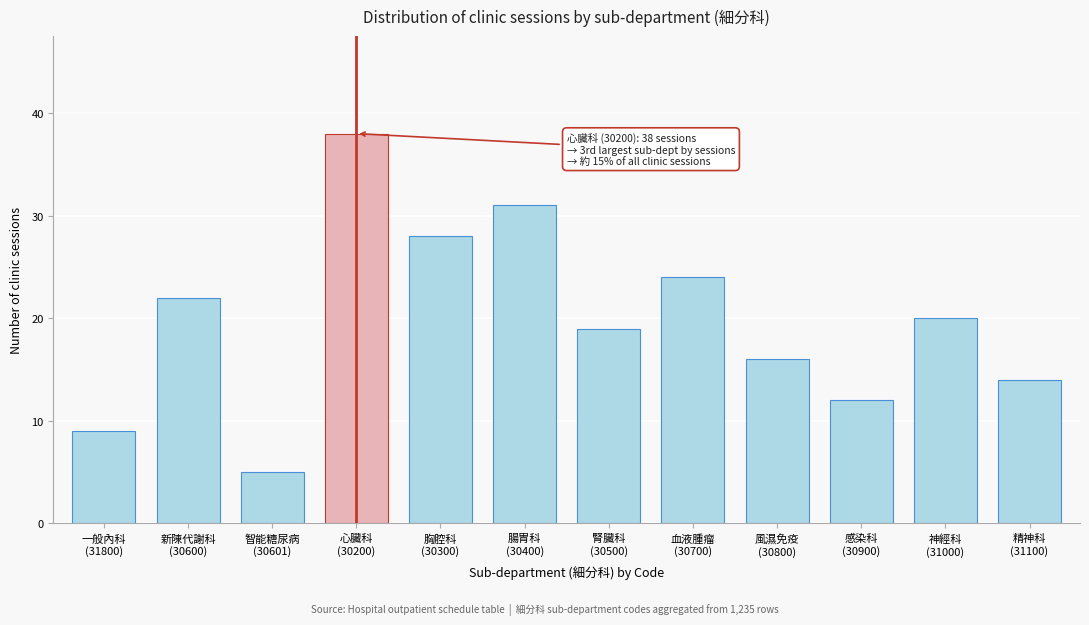

Reading left to right, extract all data points from this chart.

9	22	5	38	28	31	19	24	16	12	20	14